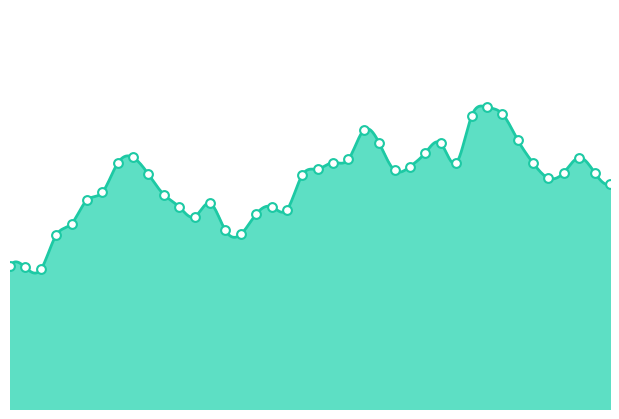

Which has a higher value, 01:27 or 01:31?

01:31